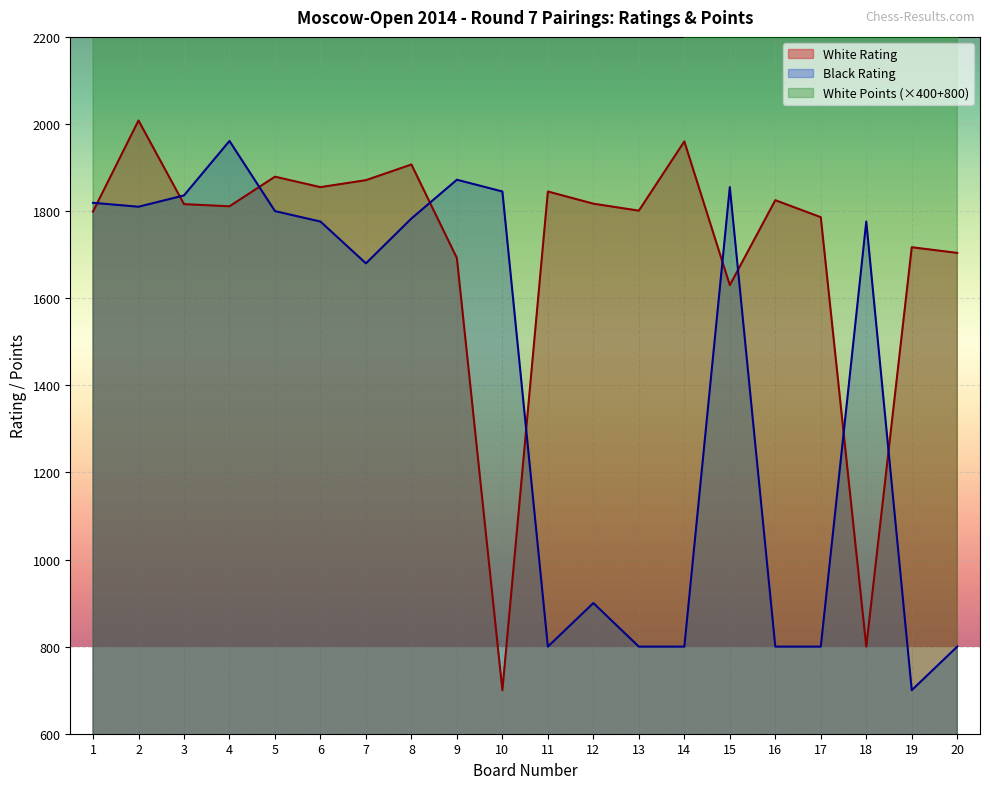

What is the difference between the maximum and minimum values in the White Points series?

800